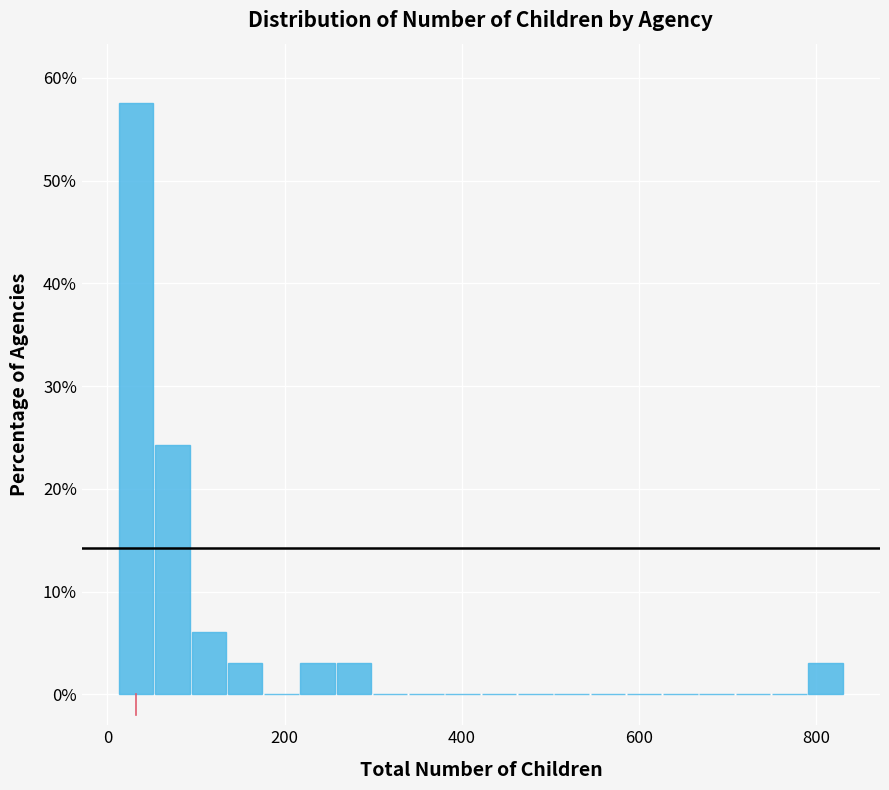

Read against the x-axis, roughly where is the centre of the tallest bar?

40